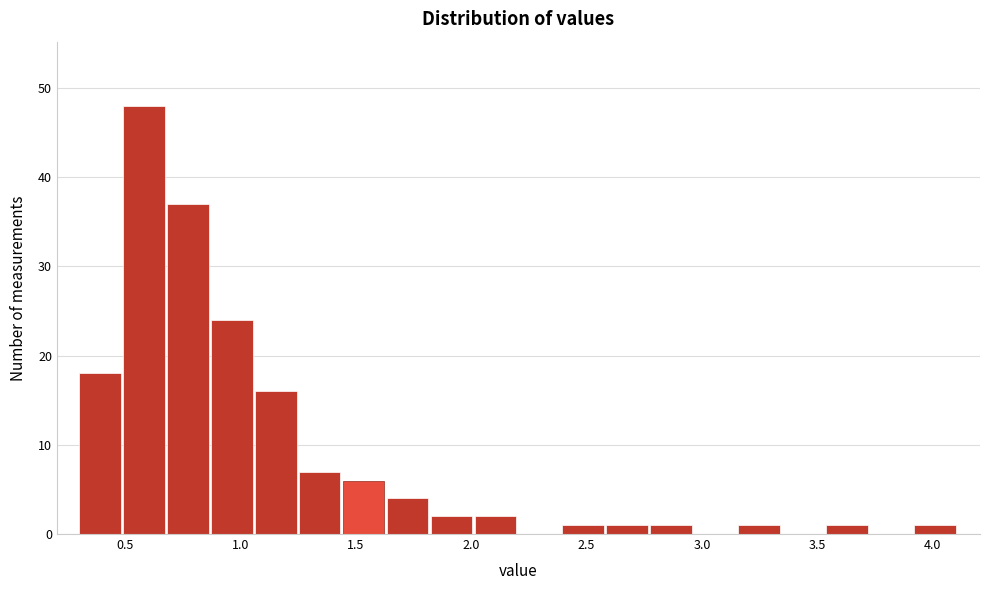

Around what value on the x-axis is the tallest bar? Give the approximate position of its centre, as read against the axis.

0.60